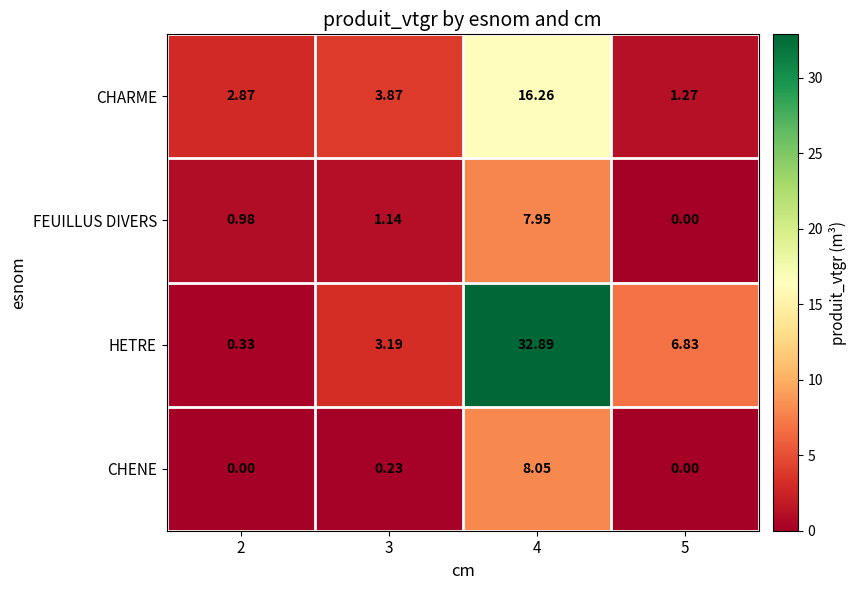

Between 2 and 3, which series saw the biggest shift?

HETRE